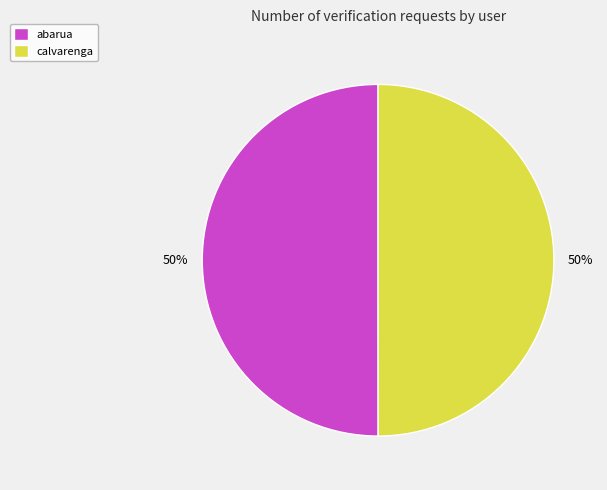

Is it true that abarua is 50% of the pie?

True